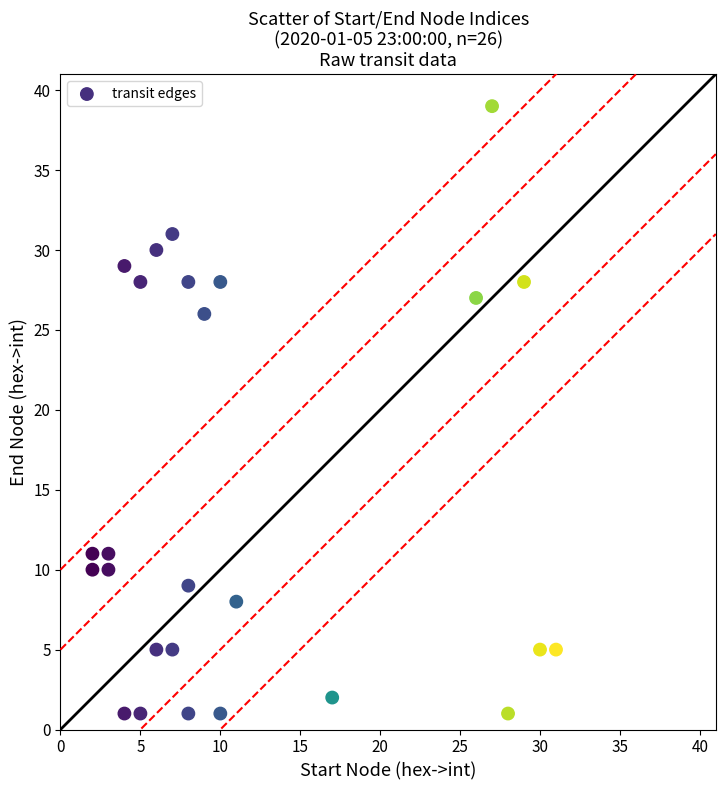

What is the range of X values (max minus min)?

29